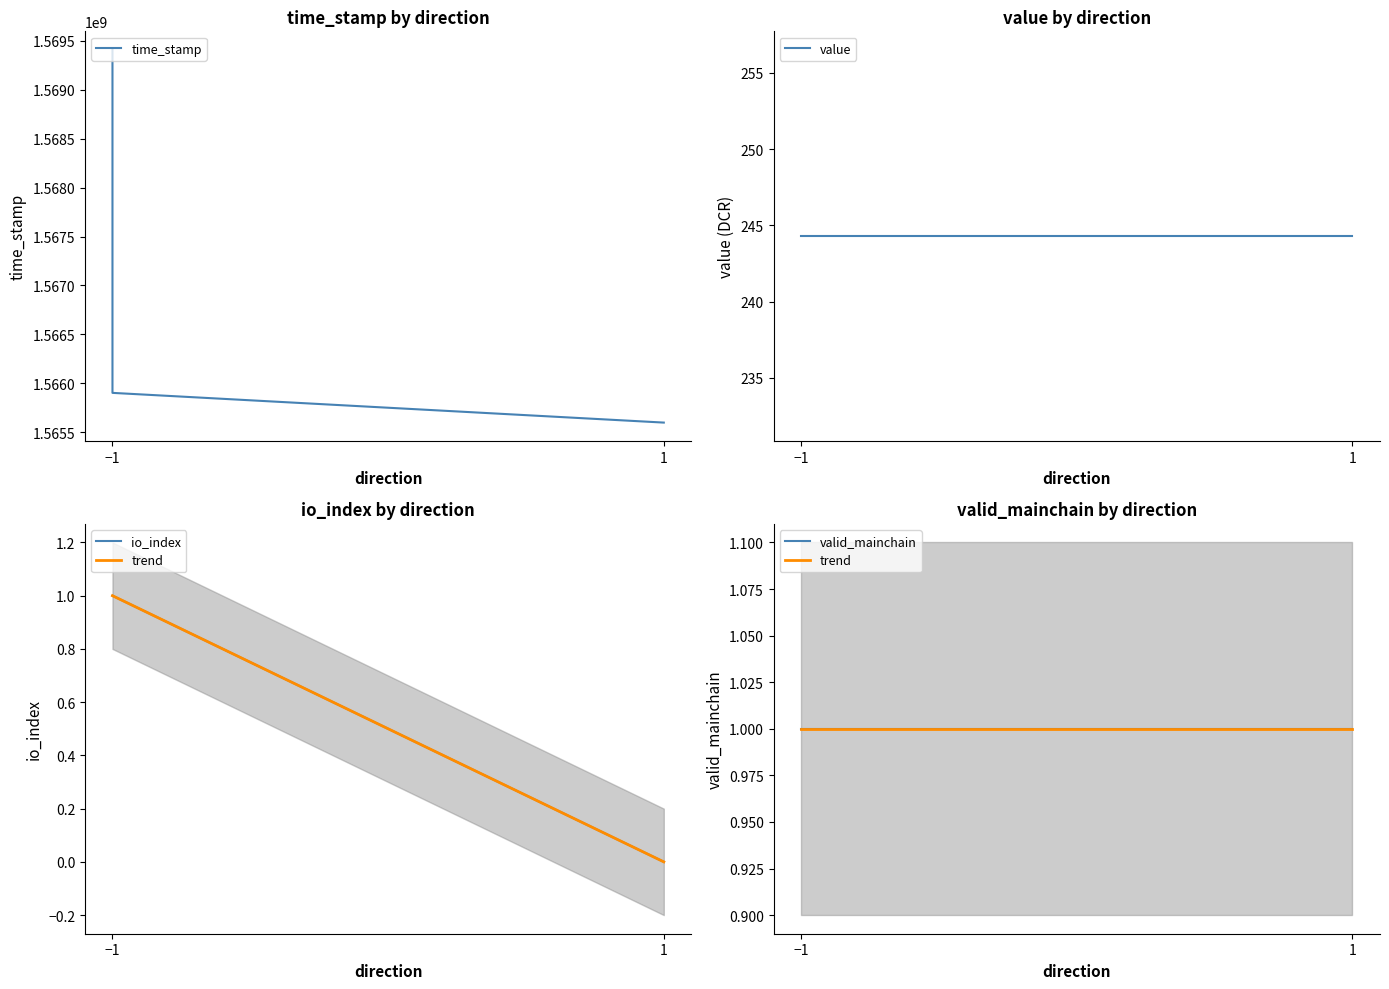

Is this an area chart (filled region under the line)?

No